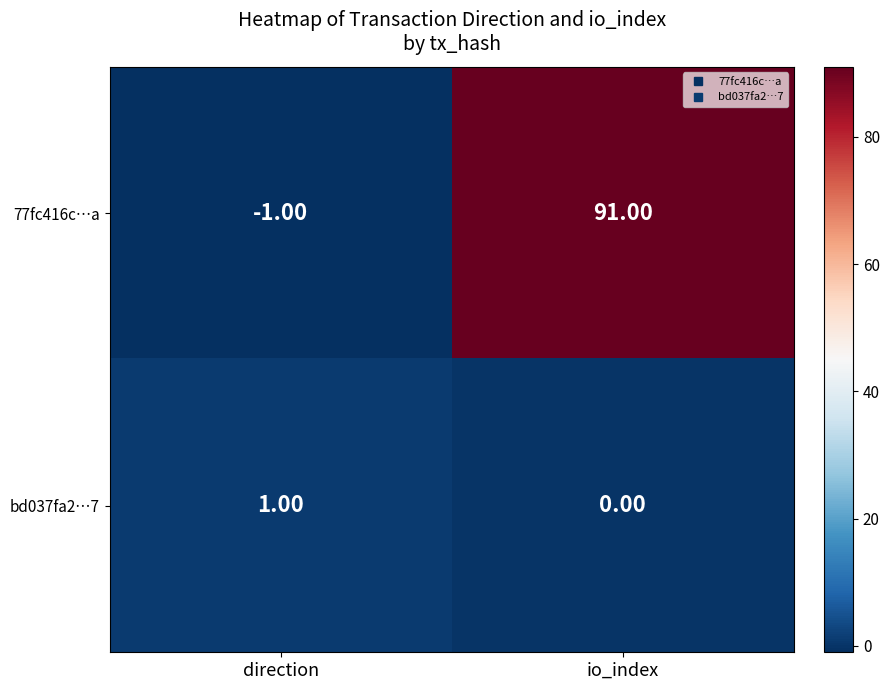

What is the spread (max minus min) of values at io_index?

91